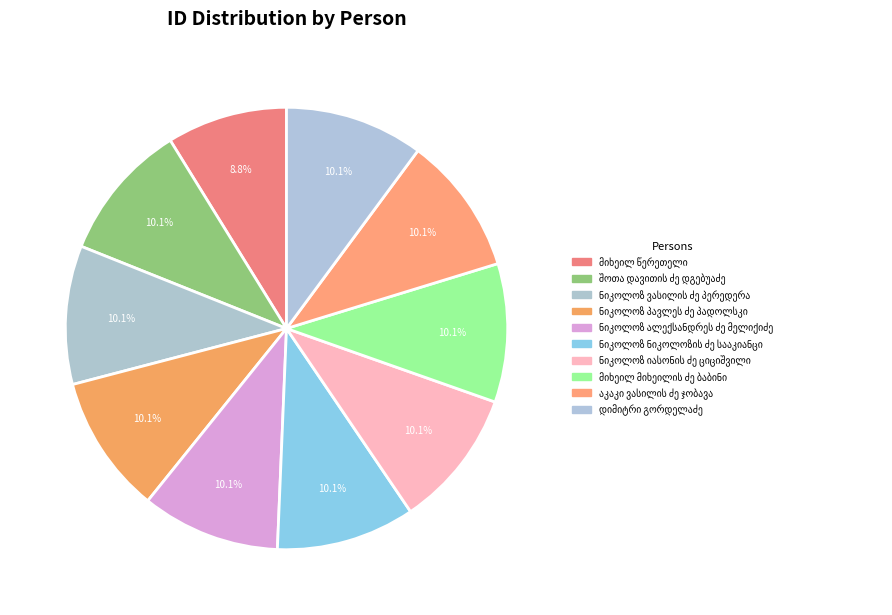

Is it true that ნიკოლოზ პავლეს ძე პადოლსკი is 10% of the pie?

True